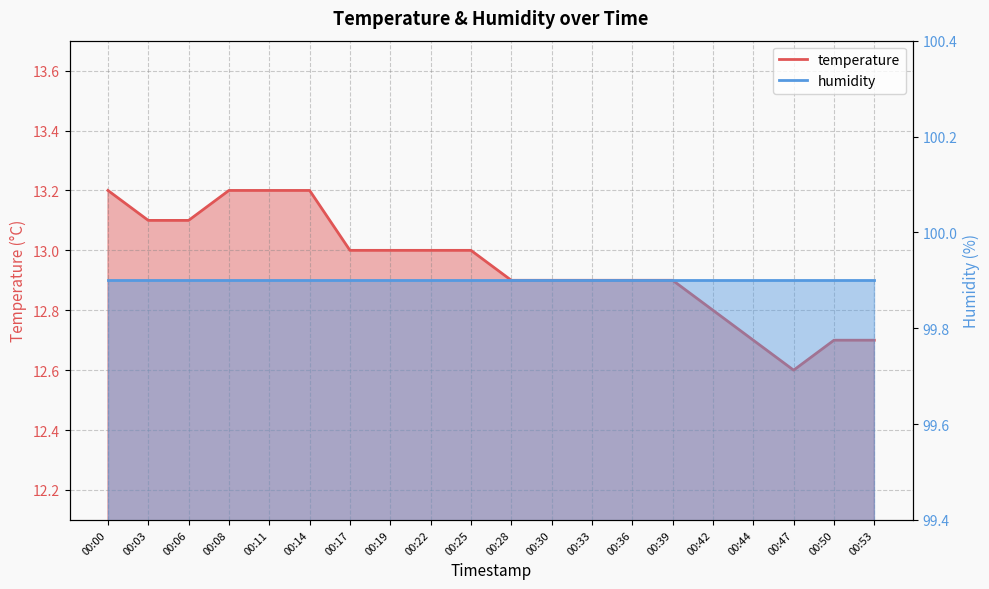

Reading left to right, transcribe all the data shown in this chart.

00:00=13.2	00:03=13.1	00:06=13.1	00:08=13.2	00:11=13.2	00:14=13.2	00:17=13.0	00:19=13.0	00:22=13.0	00:25=13.0	00:28=12.9	00:30=12.9	00:33=12.9	00:36=12.9	00:39=12.9	00:42=12.8	00:44=12.7	00:47=12.6	00:50=12.7	00:53=12.7